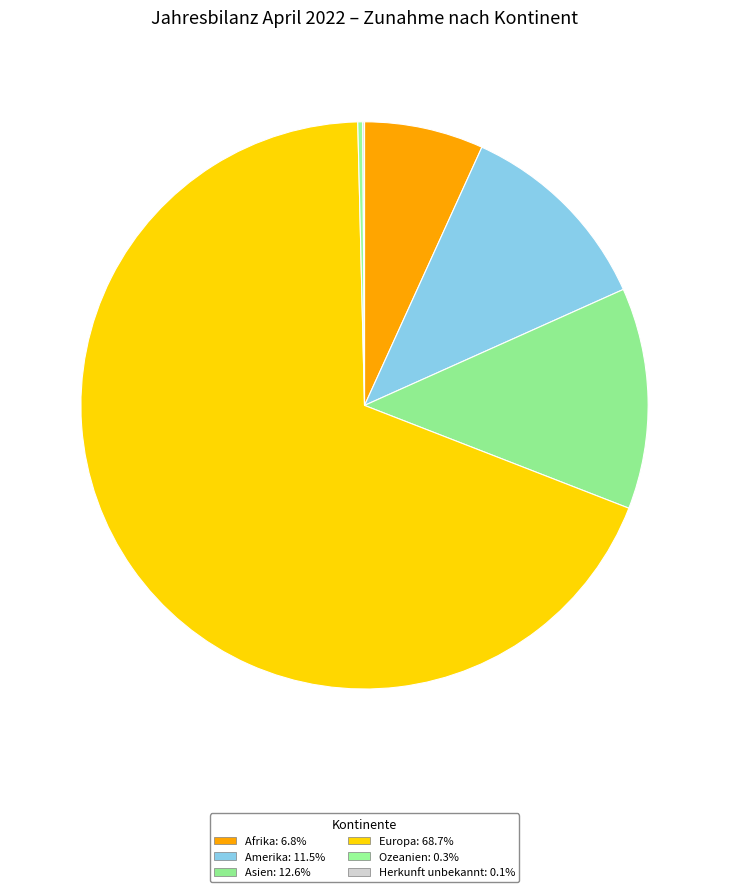

Rank the categories by value from highest to lowest.

Europa, Asien, Amerika, Afrika, Ozeanien, Herkunft unbekannt